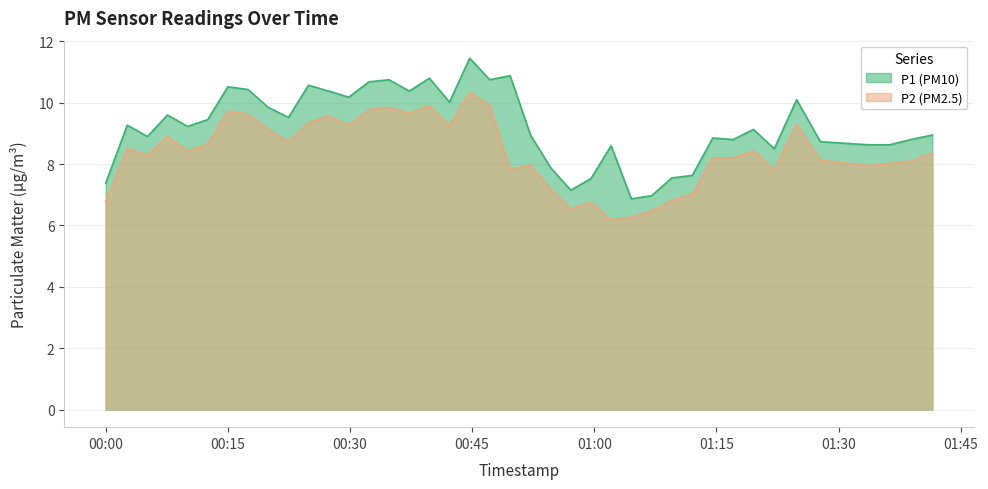

Count the number of data series in this chart.

2